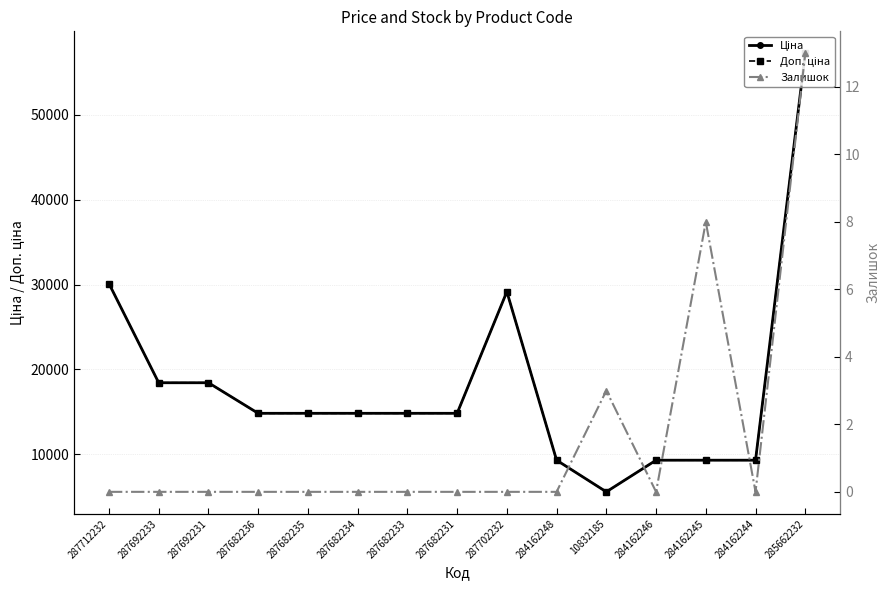

How many series are shown in this chart?

3